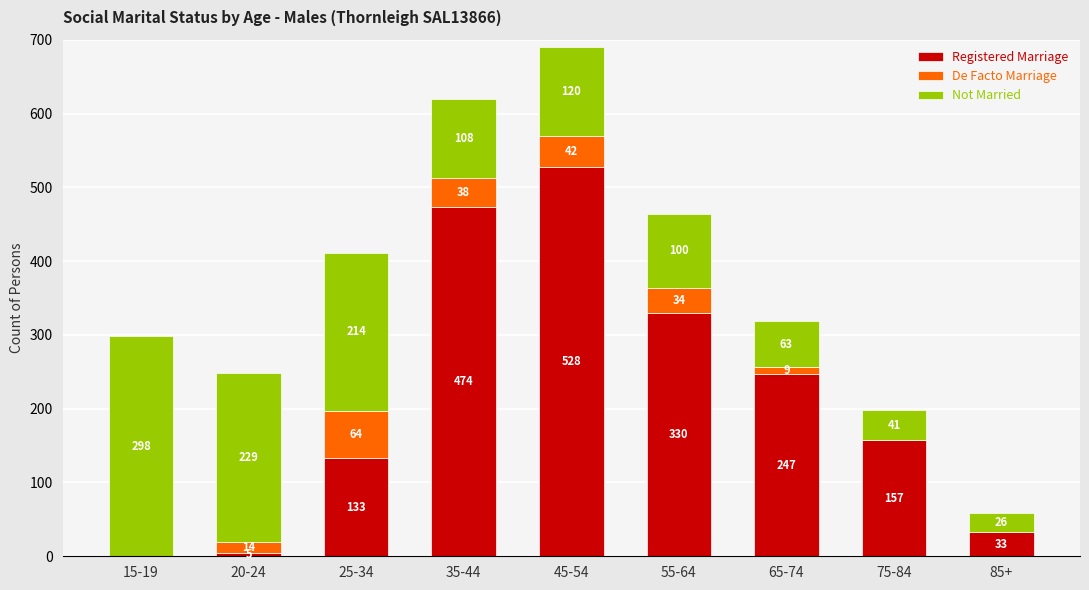

At which label is Registered Marriage closest to 264?

65-74